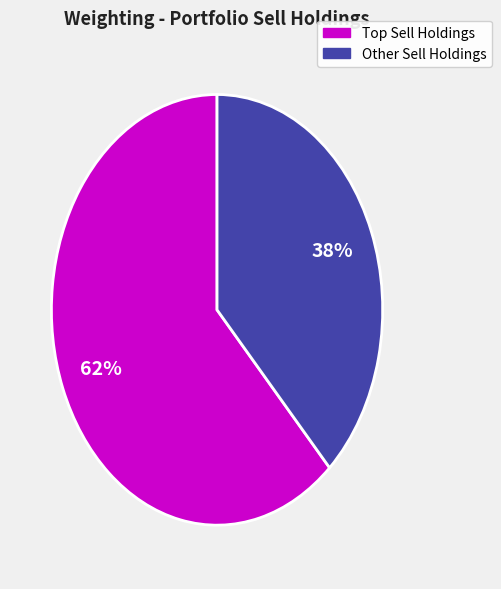

To the nearest percent, what is the difference between the largest and smallest slice percentages?

24%